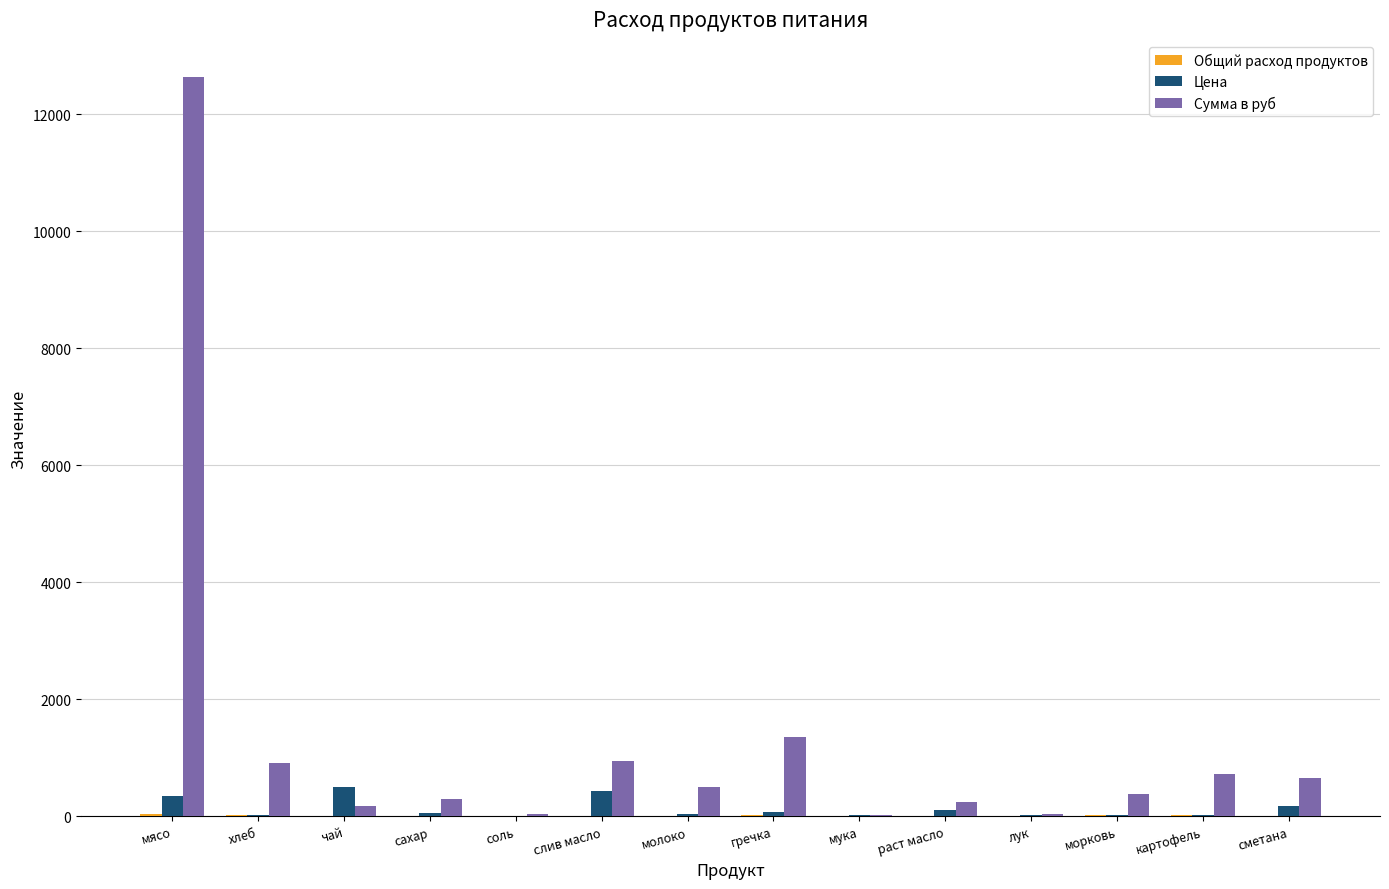

The Сумма в руб series shows 722.0 at картофель. True or false?

True